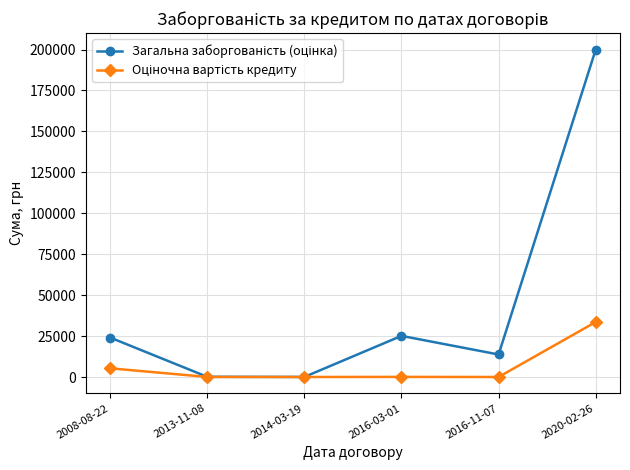

What is the total value across all series at 2020-02-26?

233655.0